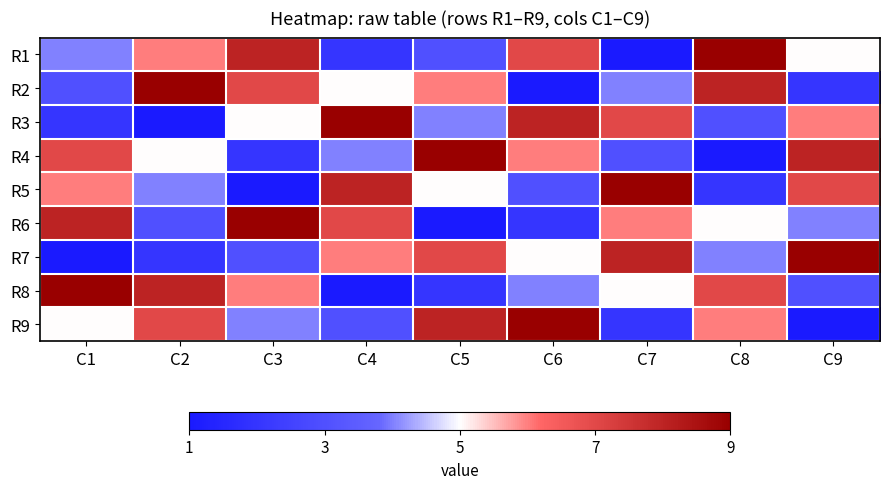

Reading left to right, extract all data points from this chart.

R1: C1=4	C2=6	C3=8	C4=2	C5=3	C6=7	C7=1	C8=9	C9=5
R2: C1=3	C2=9	C3=7	C4=5	C5=6	C6=1	C7=4	C8=8	C9=2
R3: C1=2	C2=1	C3=5	C4=9	C5=4	C6=8	C7=7	C8=3	C9=6
R4: C1=7	C2=5	C3=2	C4=4	C5=9	C6=6	C7=3	C8=1	C9=8
R5: C1=6	C2=4	C3=1	C4=8	C5=5	C6=3	C7=9	C8=2	C9=7
R6: C1=8	C2=3	C3=9	C4=7	C5=1	C6=2	C7=6	C8=5	C9=4
R7: C1=1	C2=2	C3=3	C4=6	C5=7	C6=5	C7=8	C8=4	C9=9
R8: C1=9	C2=8	C3=6	C4=1	C5=2	C6=4	C7=5	C8=7	C9=3
R9: C1=5	C2=7	C3=4	C4=3	C5=8	C6=9	C7=2	C8=6	C9=1